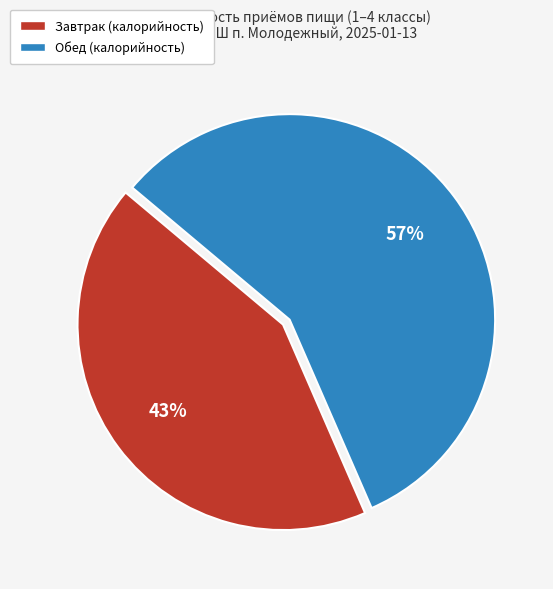

Which slice is the largest?

Обед